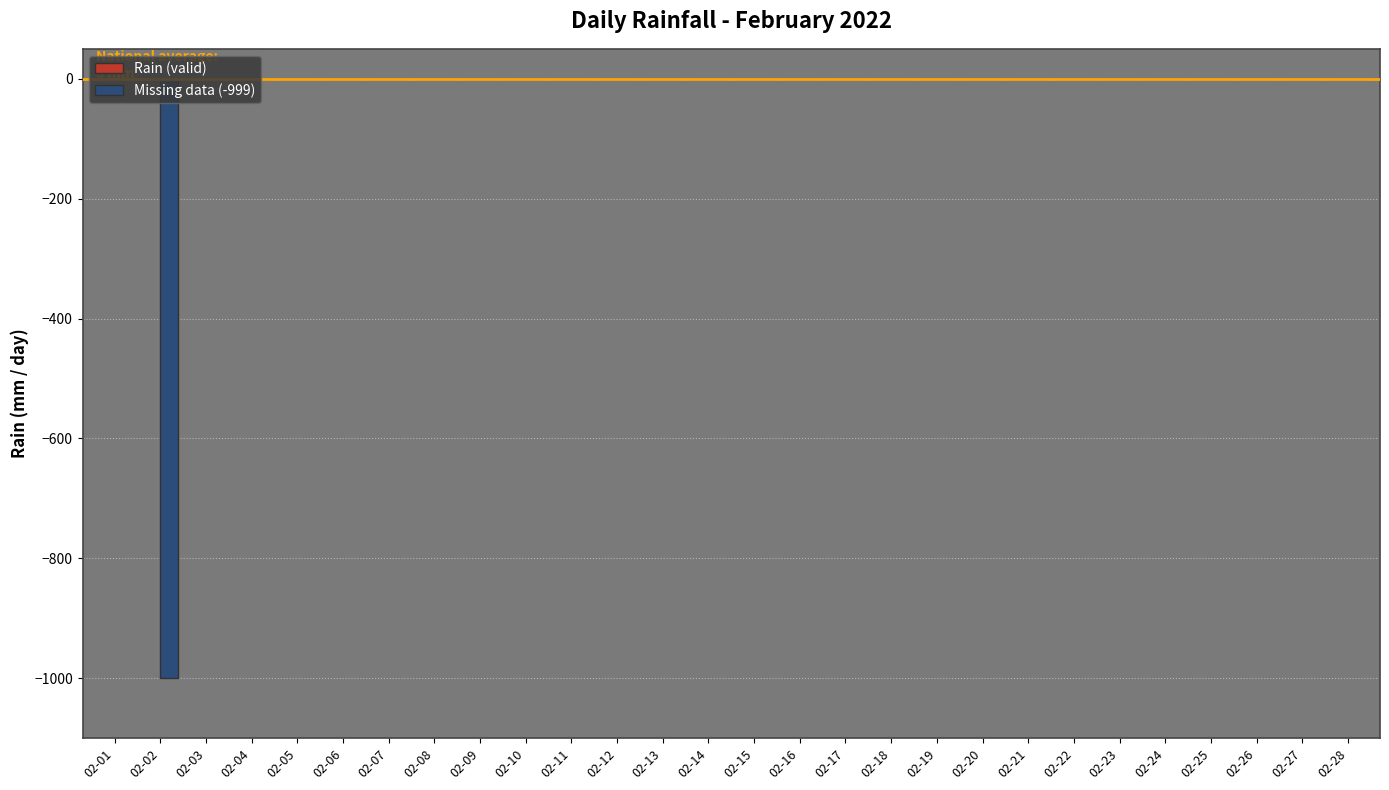

What is the sum of all values?

-999